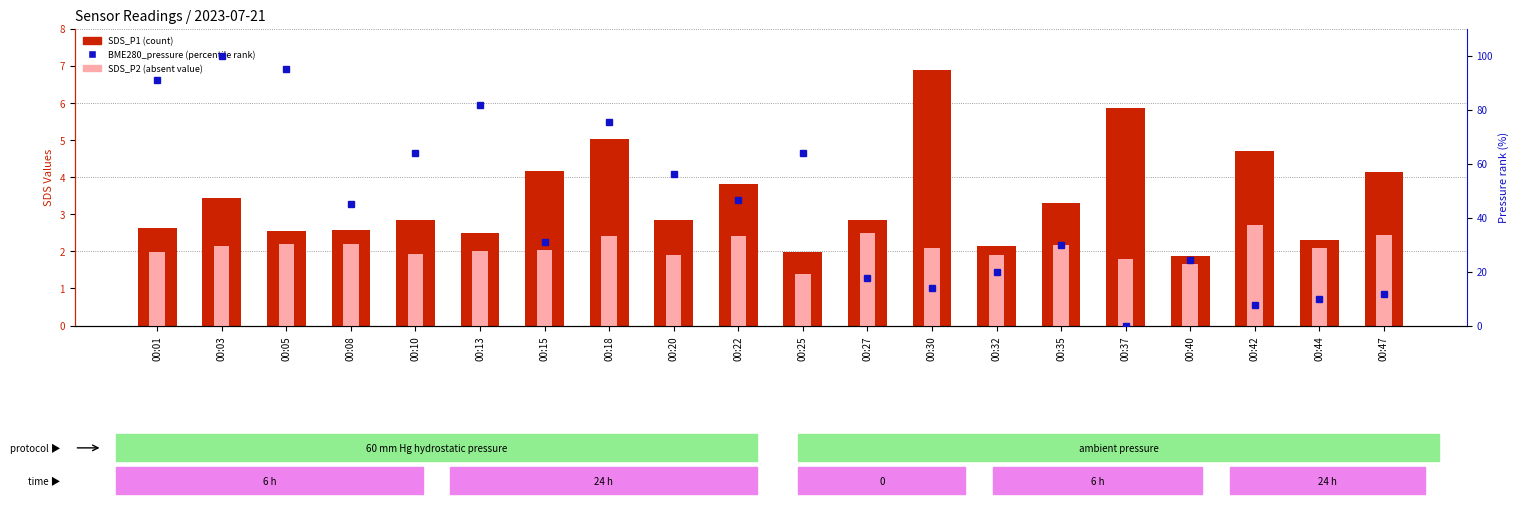

At which label is SDS_P1 closest to 4?

00:47